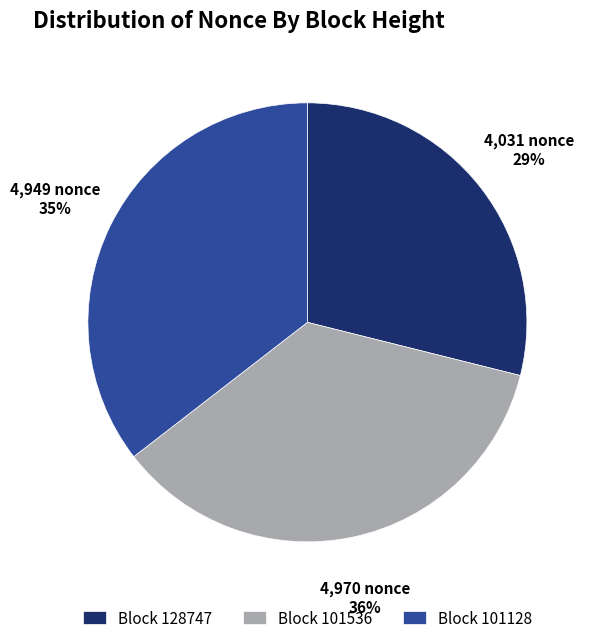

Which category has the smallest portion of the pie?

Block 128747